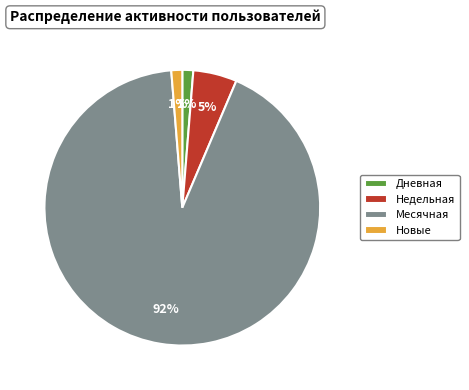

Is the sum of Дневная and Недельная greater than half?

No